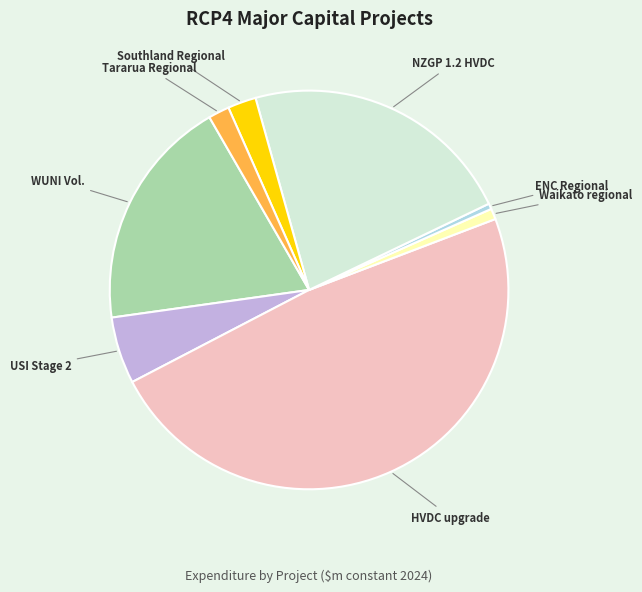

Is there a majority slice in this chart?

No